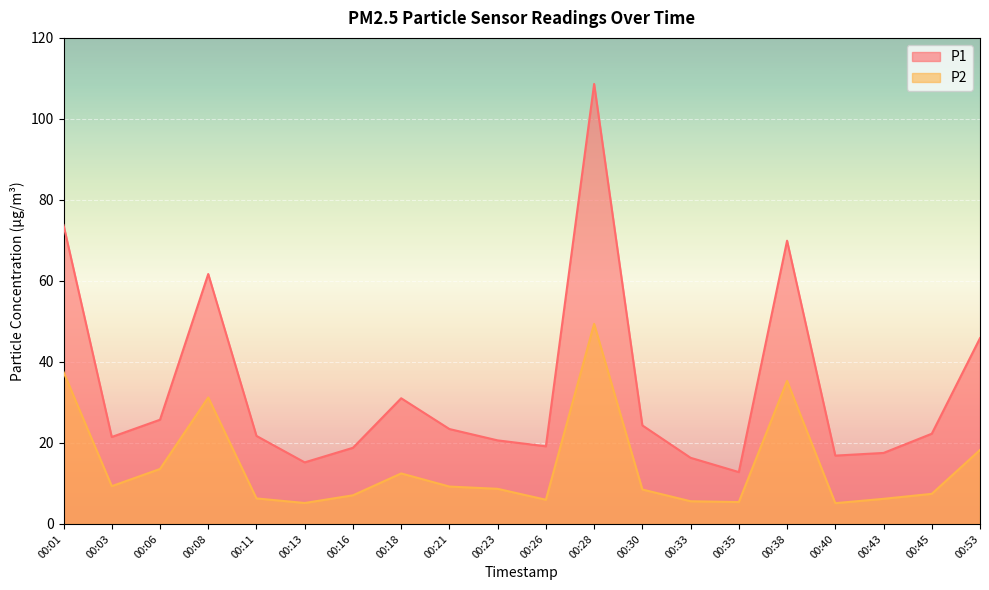

At which label is P2 closest to 27?

00:08